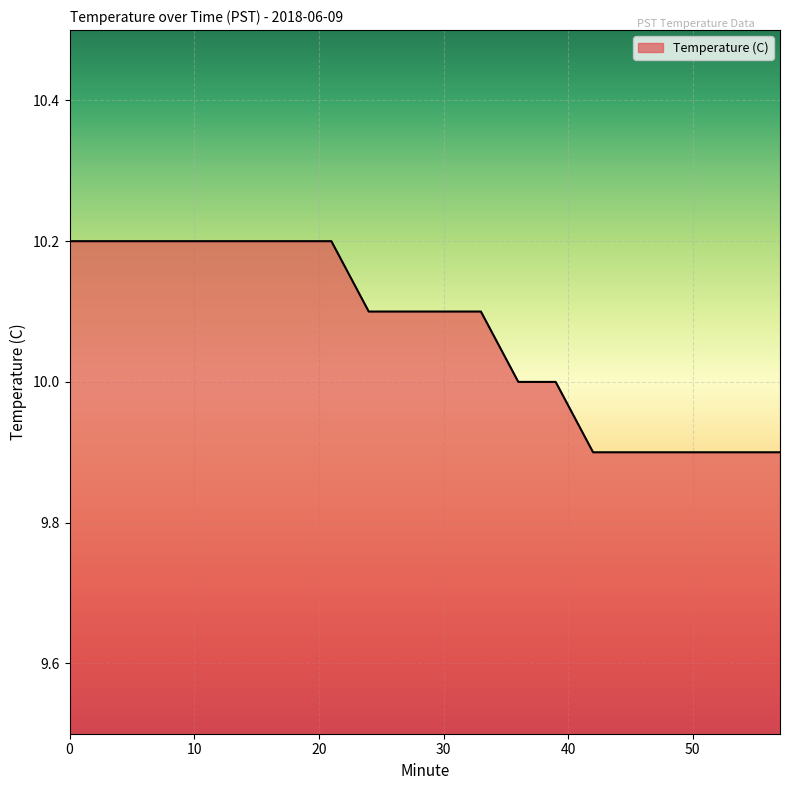

What is the difference between the second highest and minimum values?

0.3